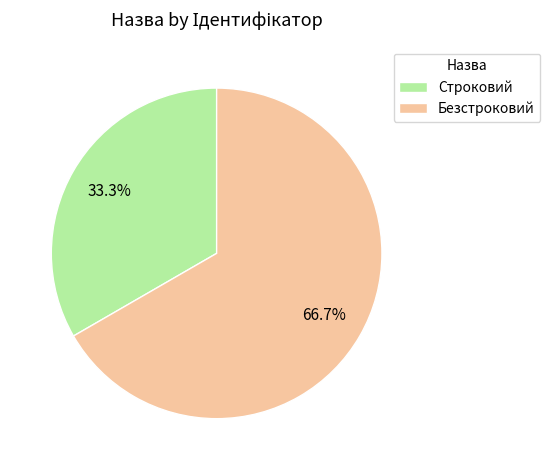

Which has a higher value, Безстроковий or Строковий?

Безстроковий